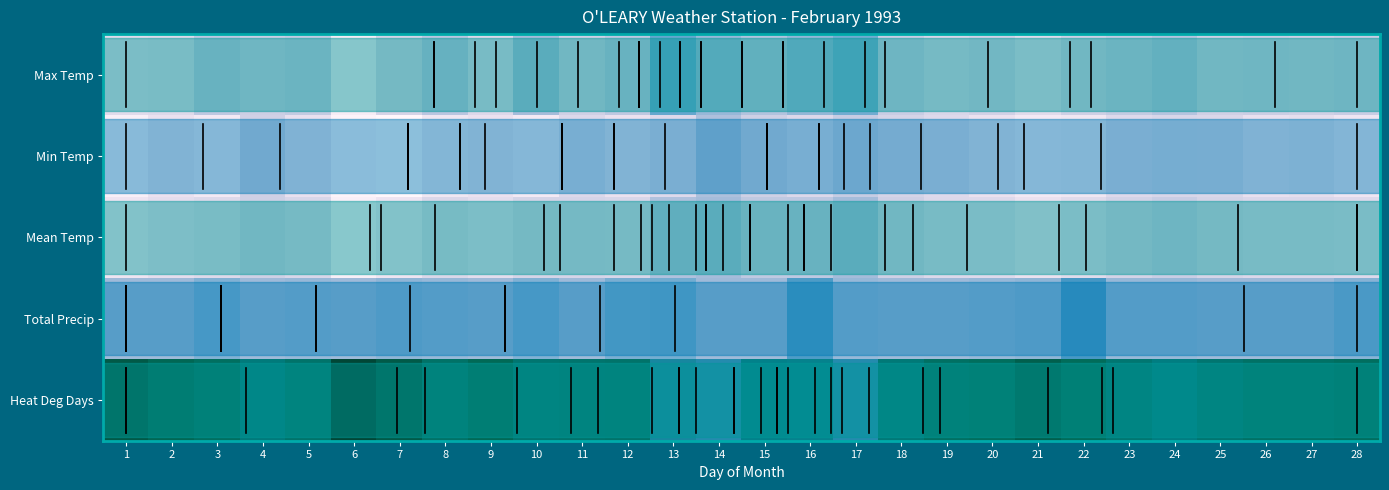

Which series has the largest range (max minus min)?

Max Temp